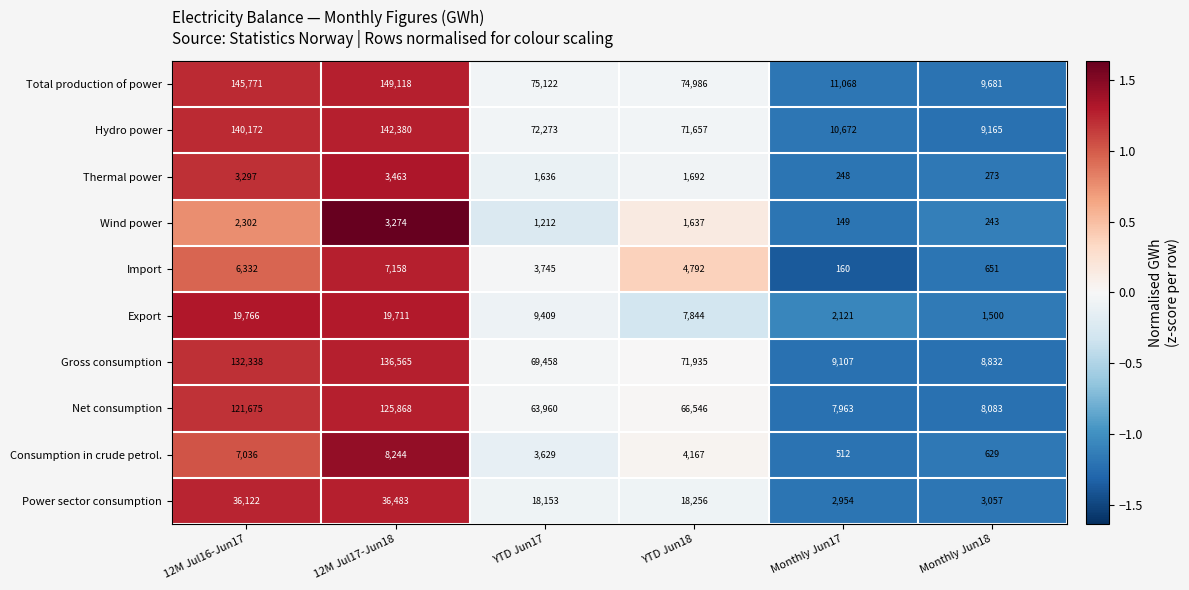

Which series has the largest total across all categories?

Total production of power